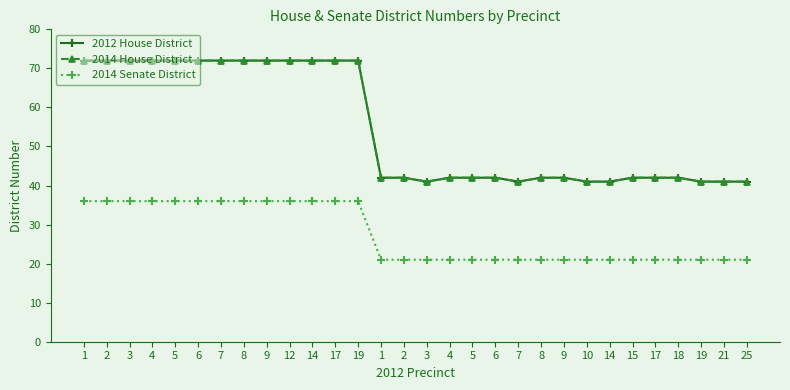

Does the chart have visible grid lines?

No